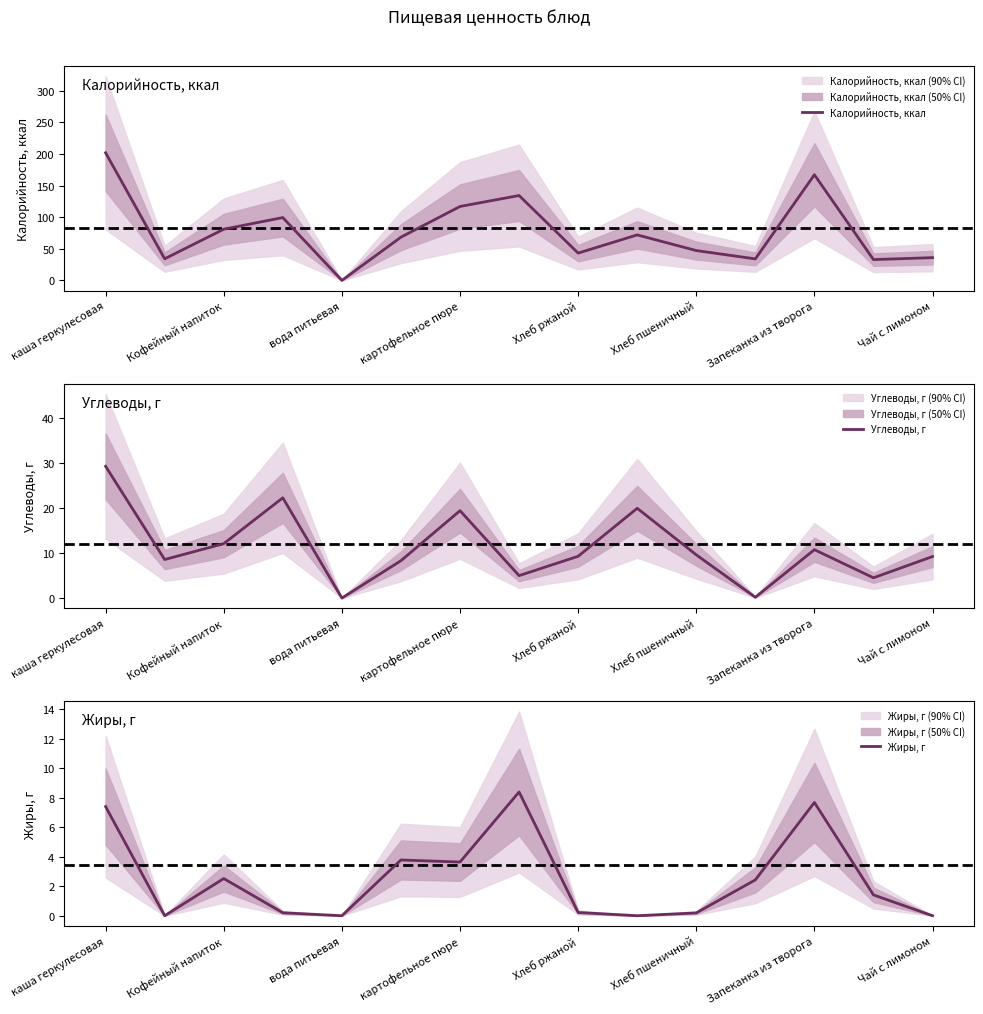

The value of Калорийность, ккал at каша геркулесовая is 202.0. True or false?

True